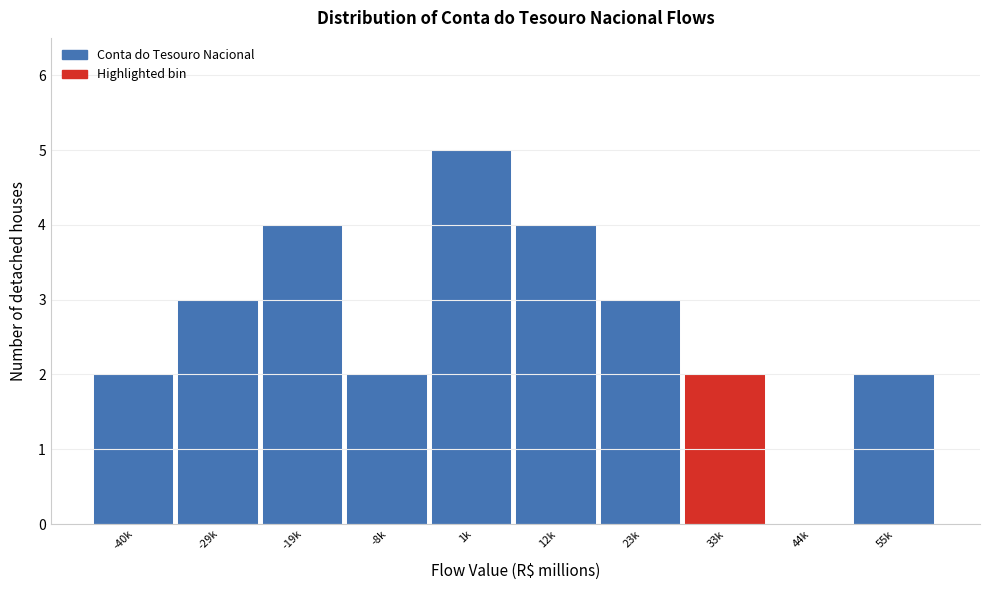

Reading left to right, what are all the values shown in this chart?

-40k=2	-29k=3	-19k=4	-8k=2	1k=5	12k=4	23k=3	33k=2	44k=0	55k=2